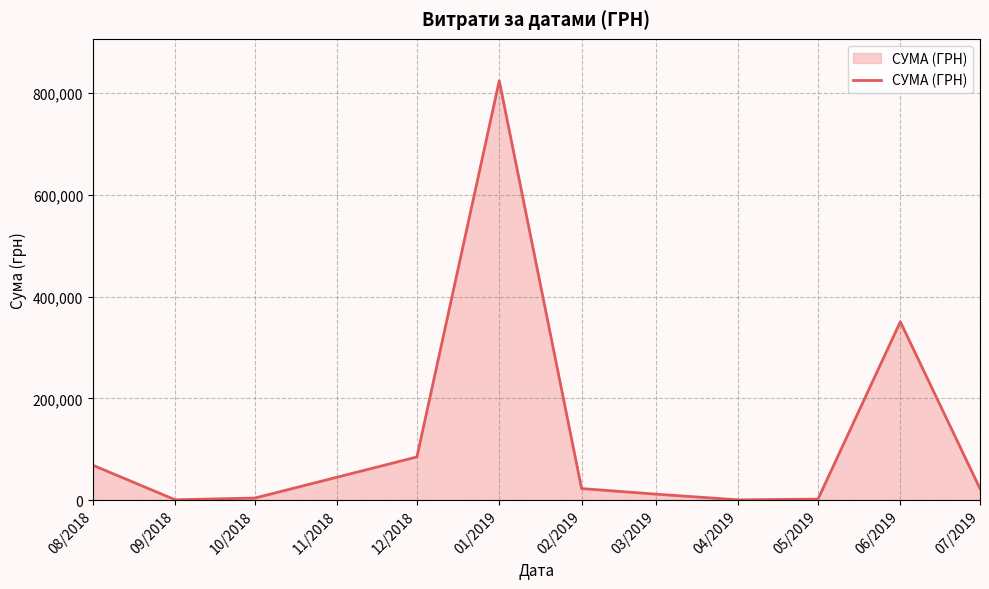

What is the average value?

126493.4